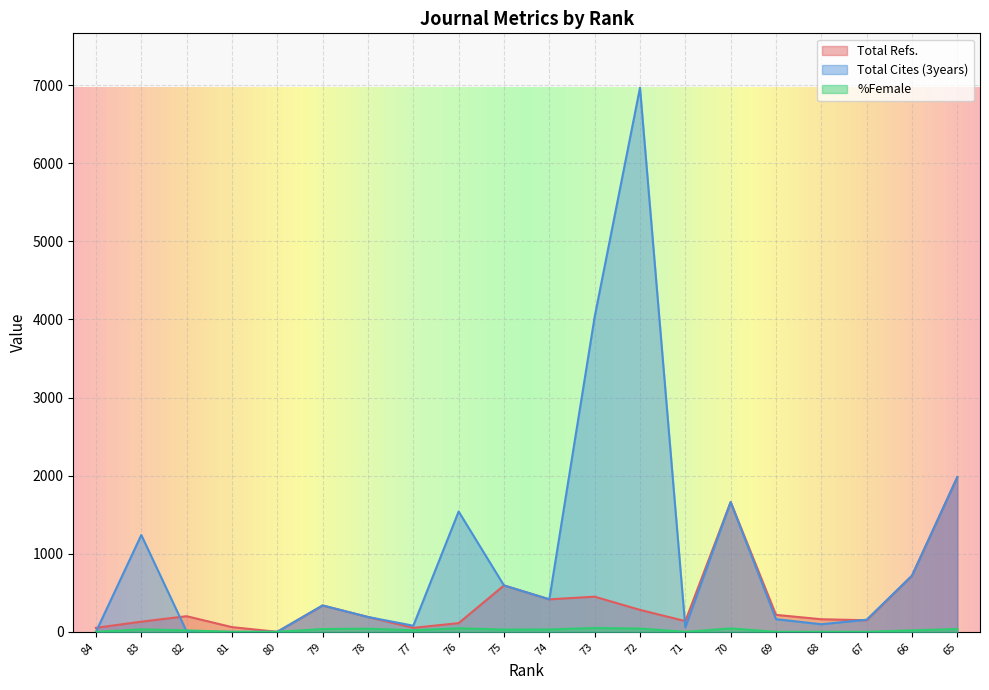

Between 76 and 84, which is larger?

76